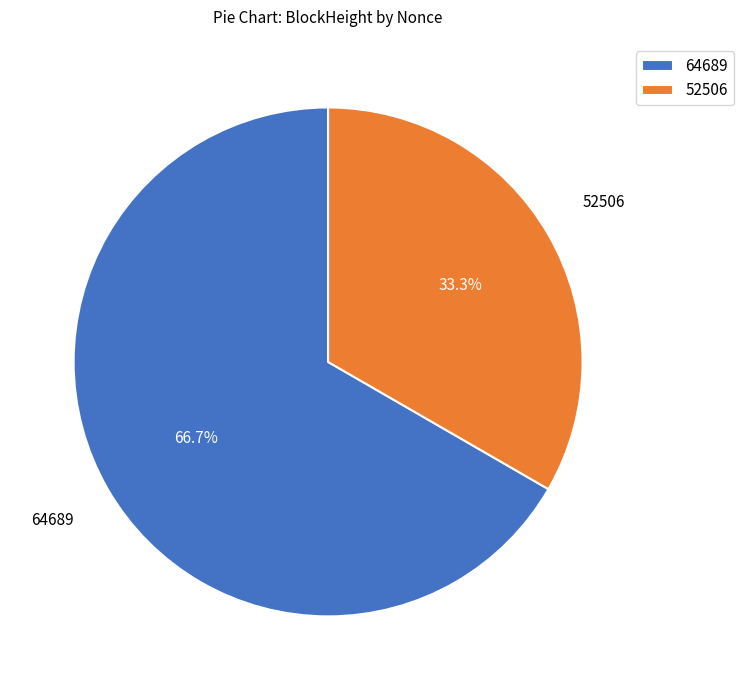

What is the majority slice?

64689